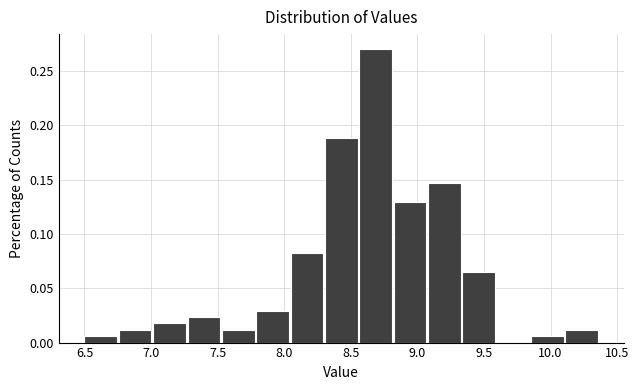

What is the height of the bar covering 9.10 to 9.35 on the x-axis? Neither the bar edges nor the heights are printed on the chart, so give them approximately, as read against the axes.

0.145